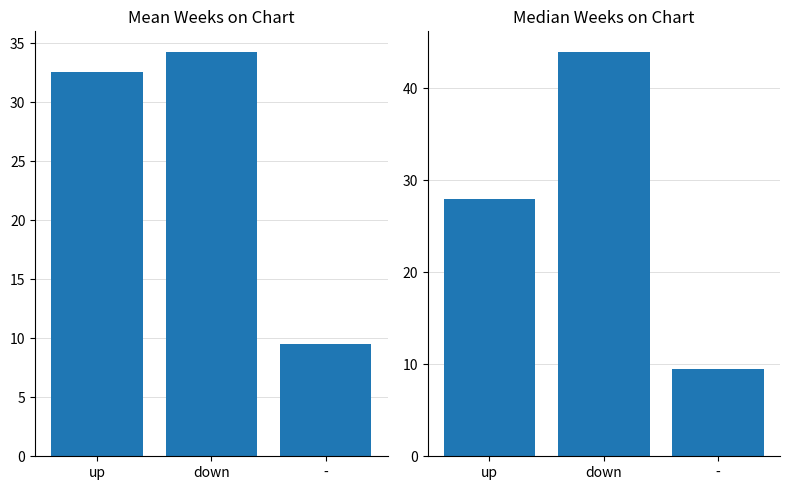

How many groups of bars are there?

3